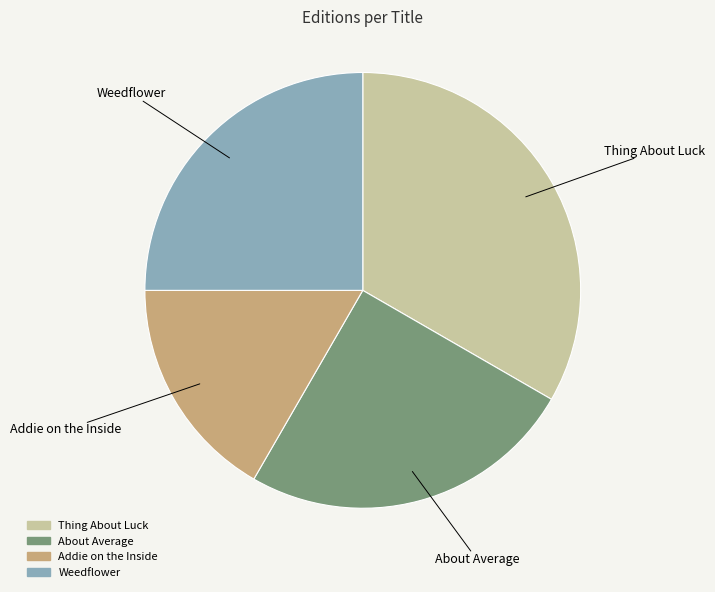

Which has a higher value, Addie on the Inside or Weedflower?

Weedflower